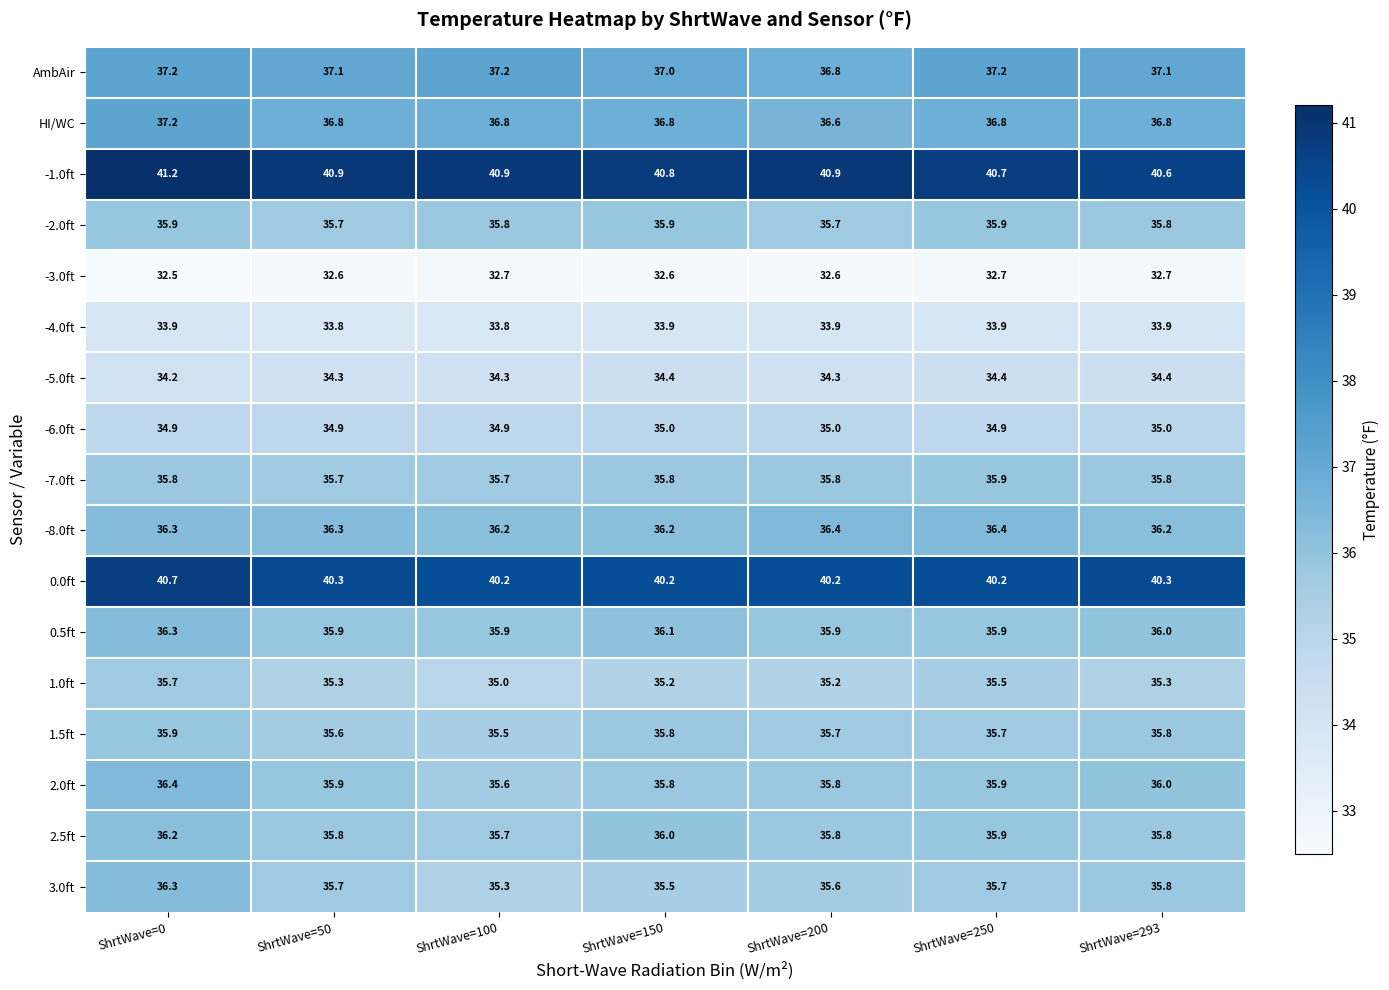

True or false: -7.0ft has a value of 10.2 at ShrtWave=50.

False